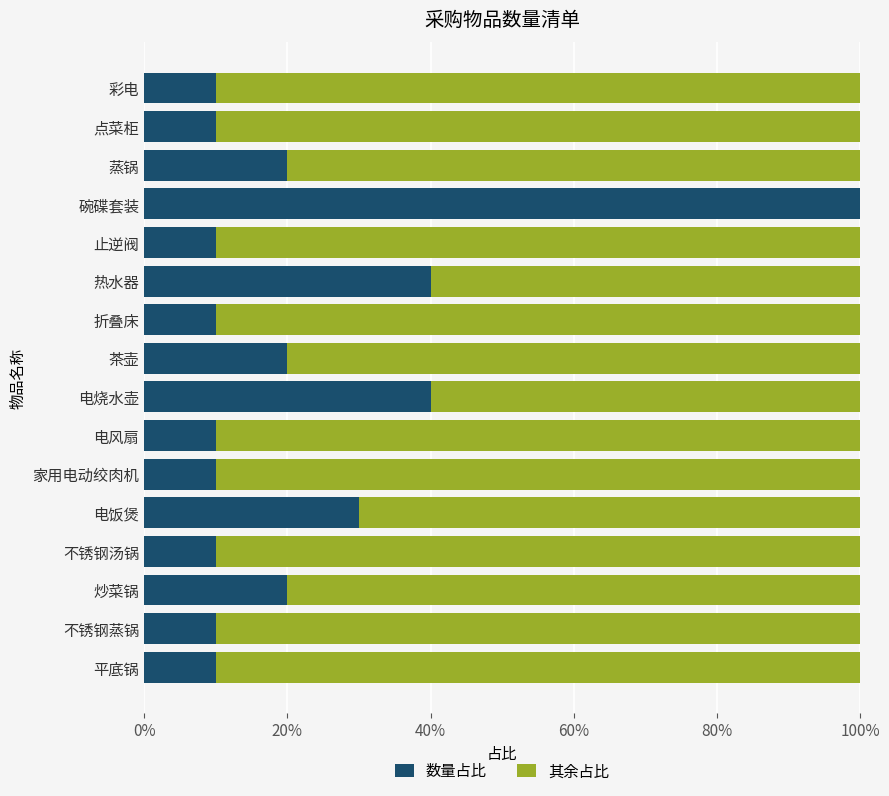

What is the highest value of the 数量占比 series?

100